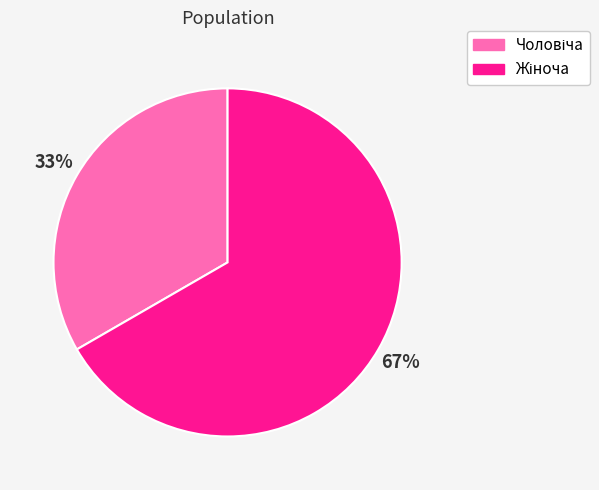

Is there any slice that represents more than half of the pie?

Yes